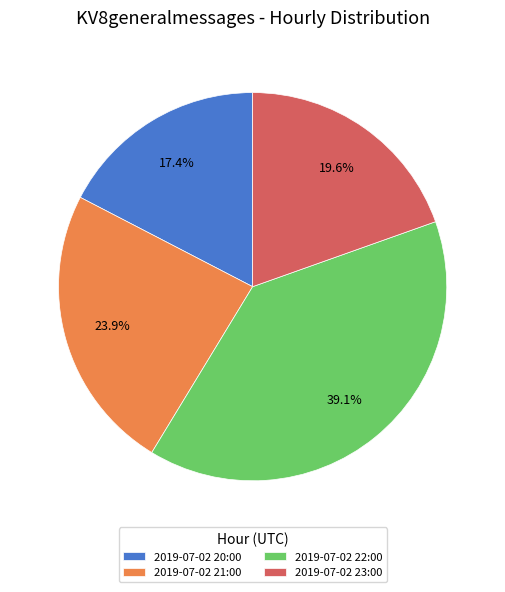

Rank the categories by value from highest to lowest.

2019-07-02 22:00, 2019-07-02 21:00, 2019-07-02 23:00, 2019-07-02 20:00